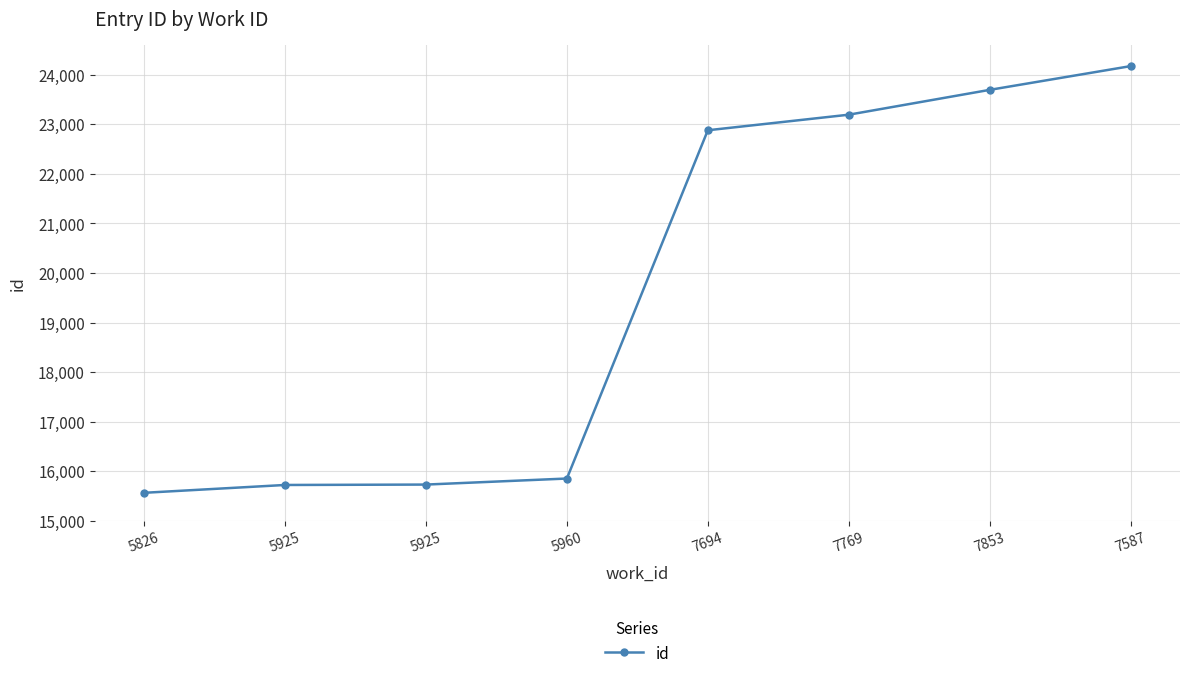

What is the label of the 8th point from the right?

5826